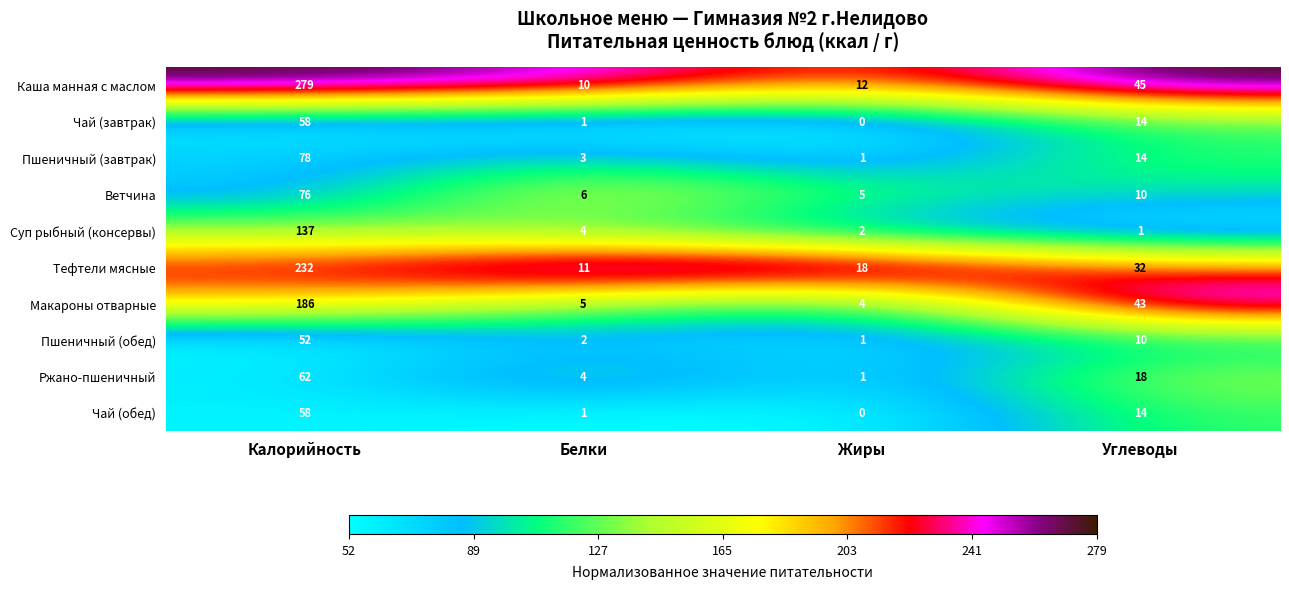

Which series has the largest total across all categories?

Каша манная с маслом